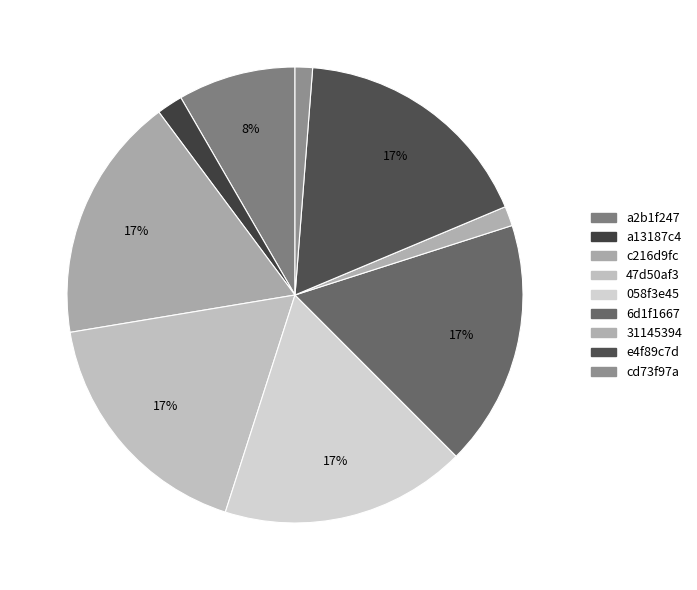

To the nearest percent, what is the combined percentage of c216d9fc and e4f89c7d?

35%